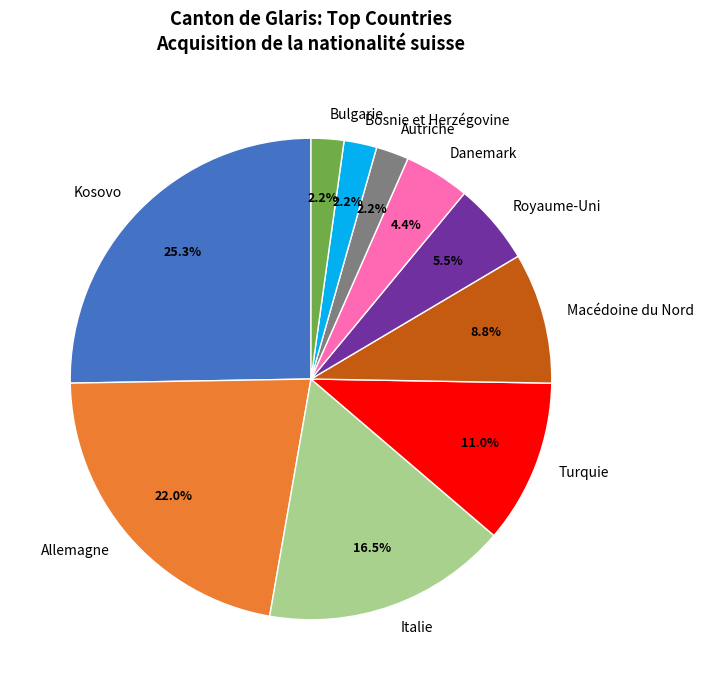

What is the total percentage of Turquie and Allemagne?

33.0%